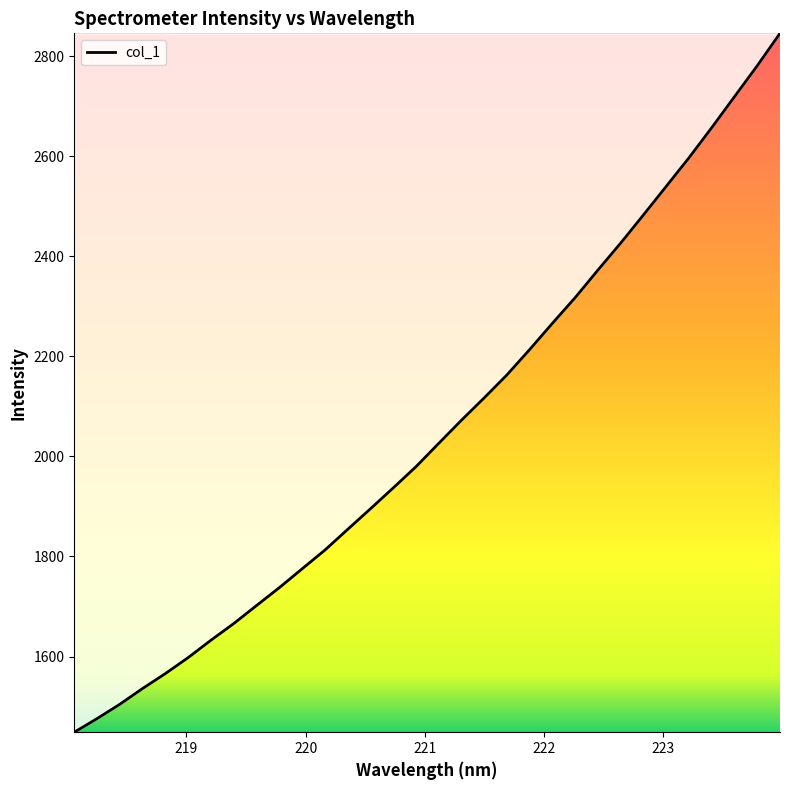

What is the minimum value shown in the chart?

1448.6